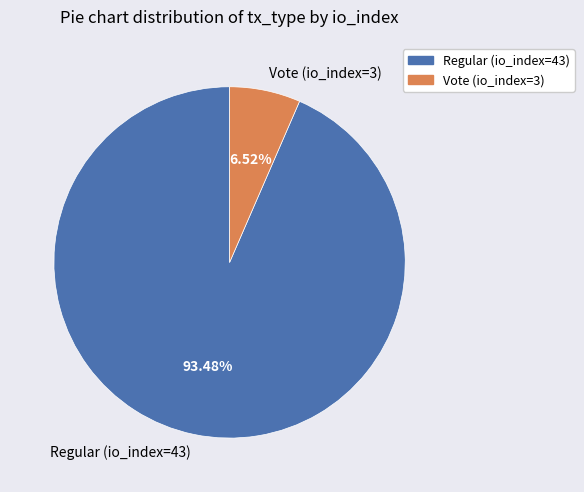

Combined, what portion of the pie is Vote (io_index=3) and Regular (io_index=43)?

100.0%